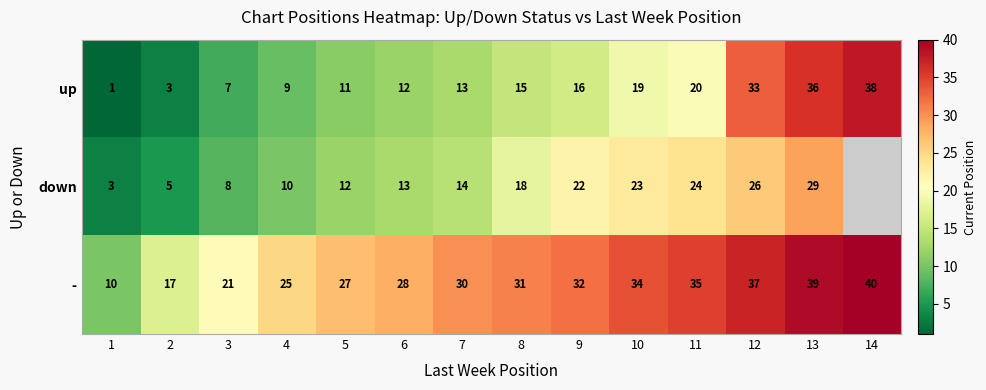

Where is up nearest to the value 19?

10